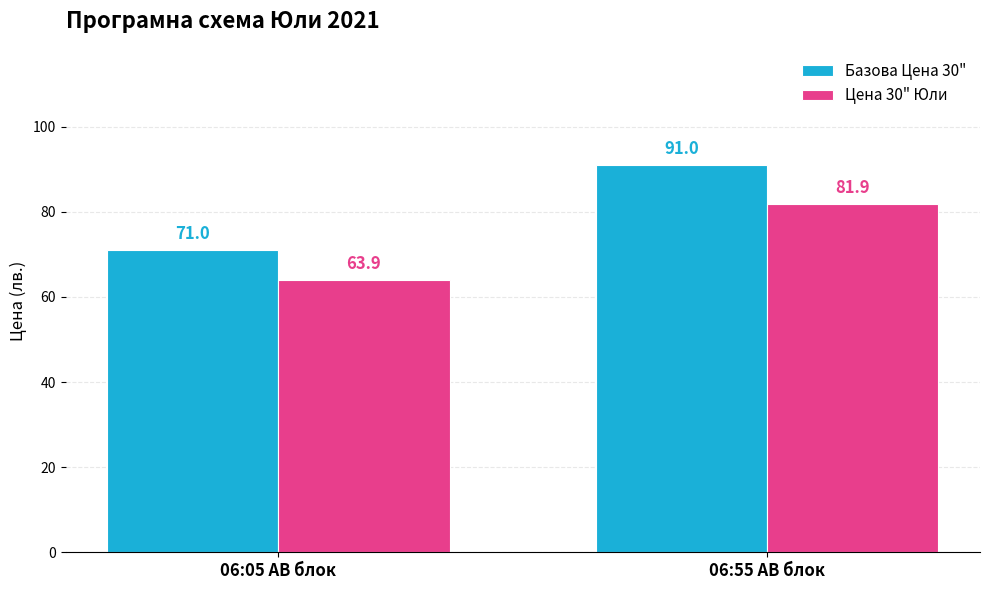

Rank the series at 06:55 AB блок from lowest to highest value.

Цена 30" Юли, Базова Цена 30"